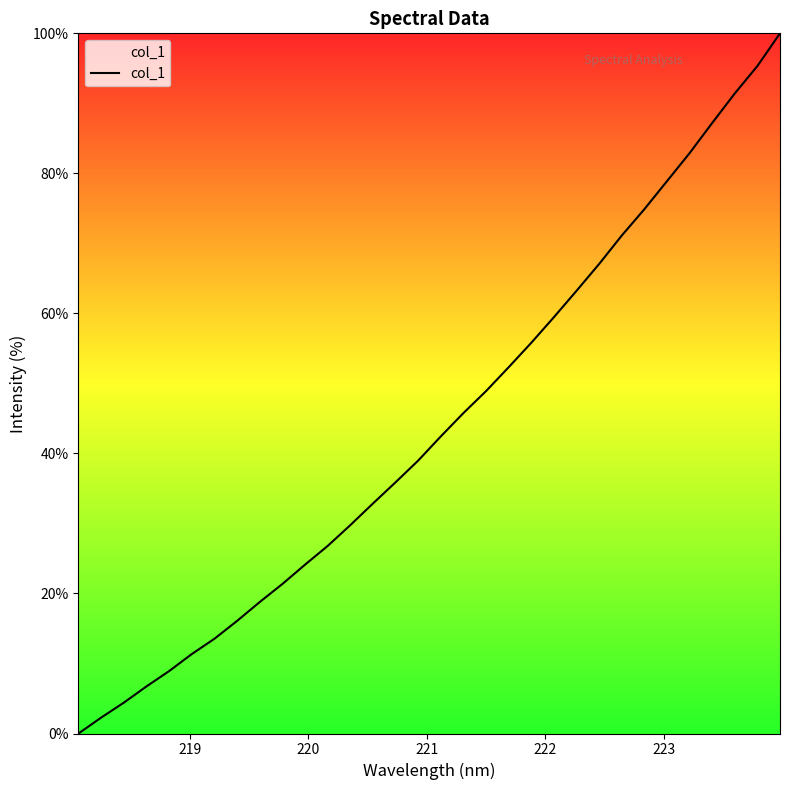

What is the maximum value shown in the chart?

100.0